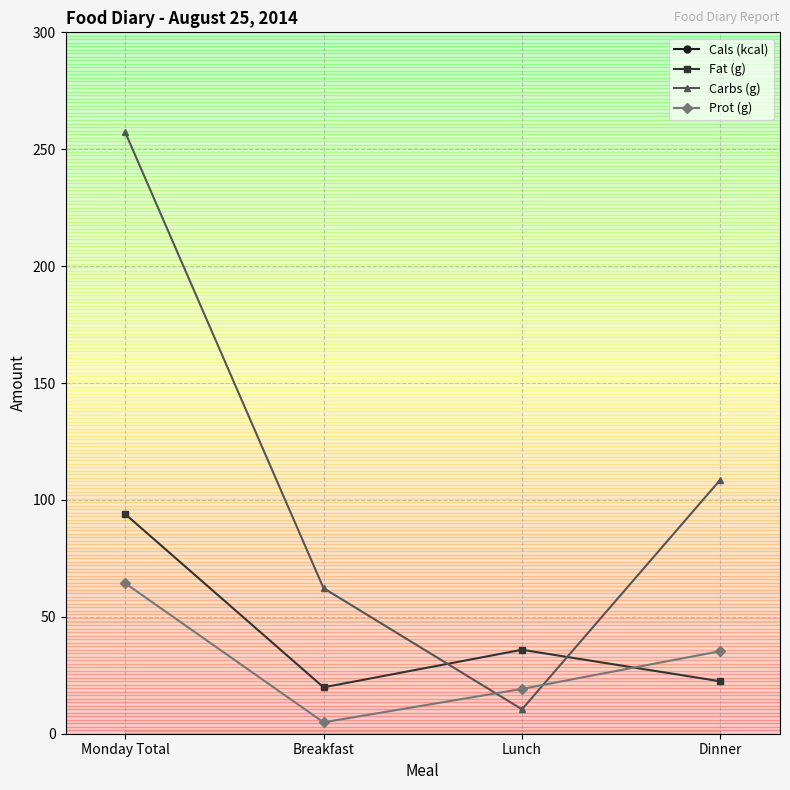

What is the difference between the Carbs (g) values at Monday Total and Breakfast?

195.1